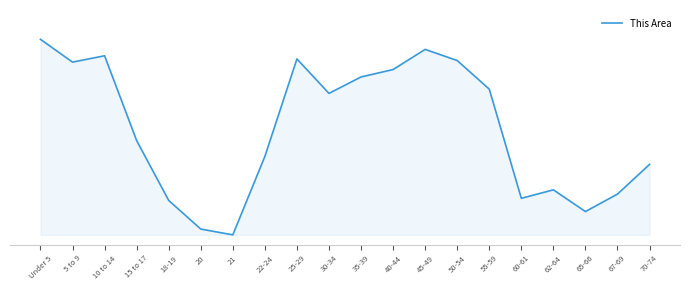

Does the chart display data point markers on the line(s)?

No